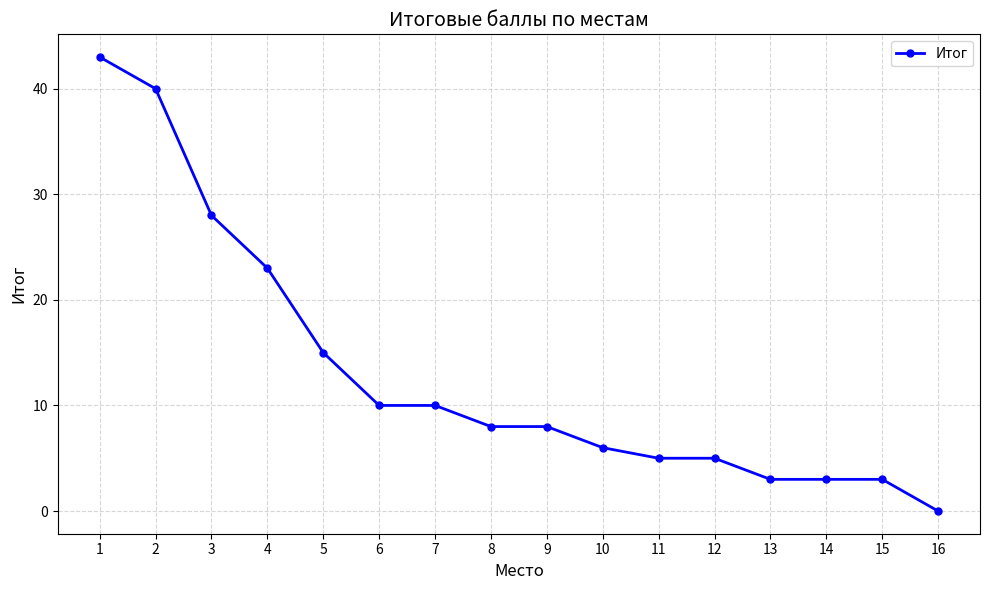

True or false: the data shows 14 at 9.

False